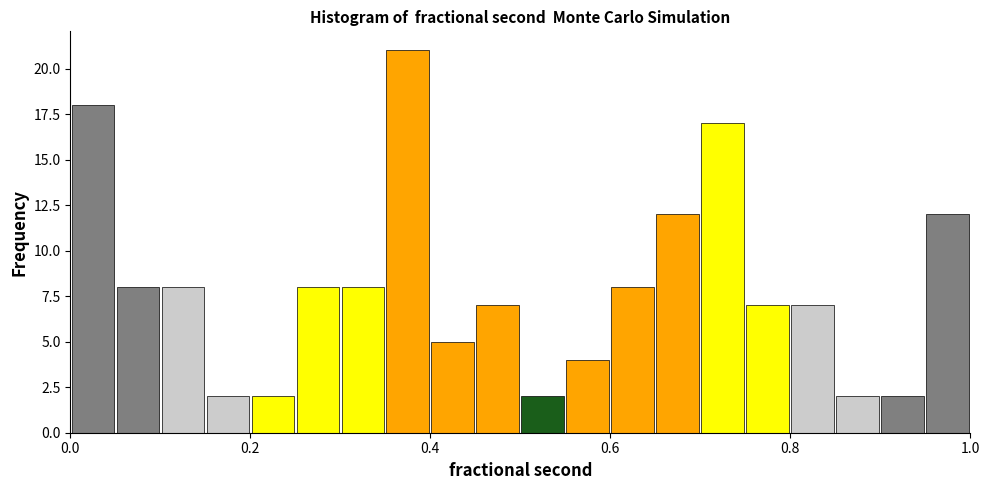

Read against the x-axis, roughly where is the centre of the tallest bar?

0.38